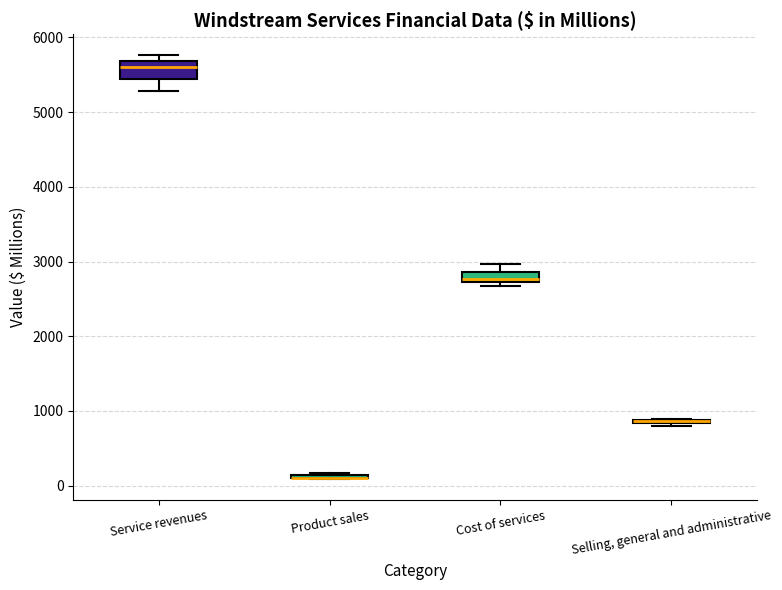

Where is the upper edge of the box for Service revenues on the y-axis? The values are not printed on the chart, so give them approximately, as read against the axis.

5700